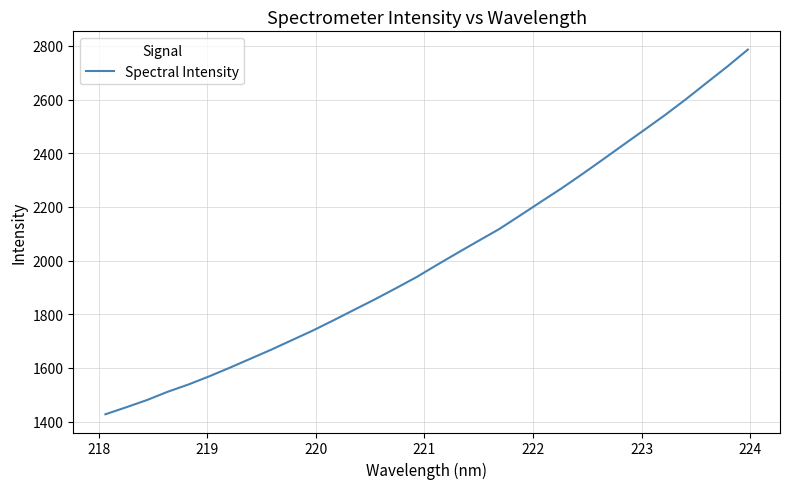

What is the difference between the maximum and minimum values?

1358.9